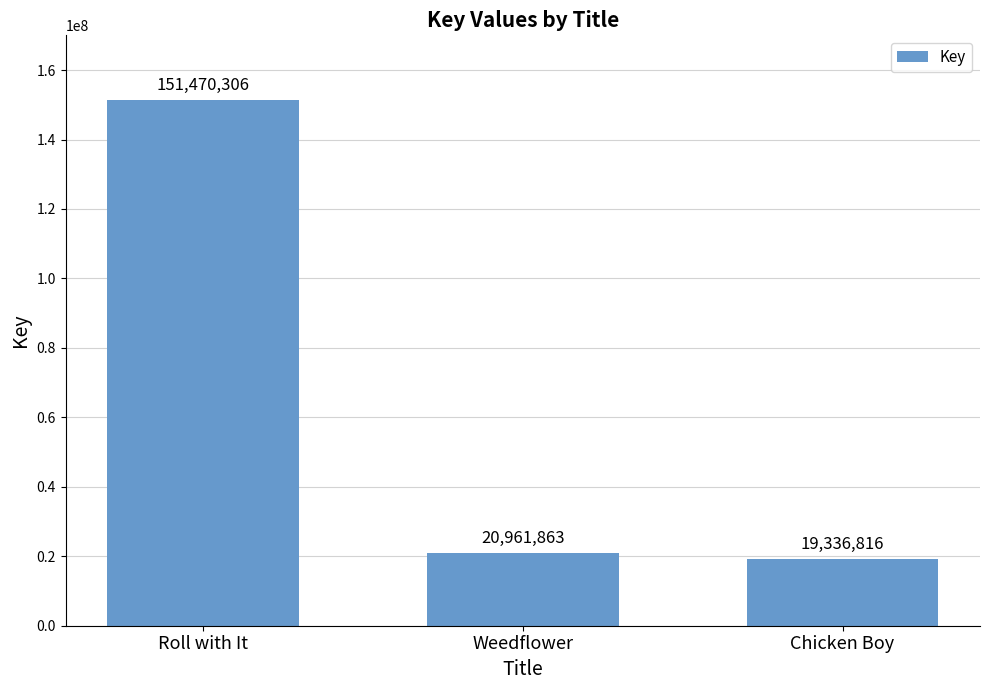

At which category does the chart reach its minimum across all series?

Chicken Boy